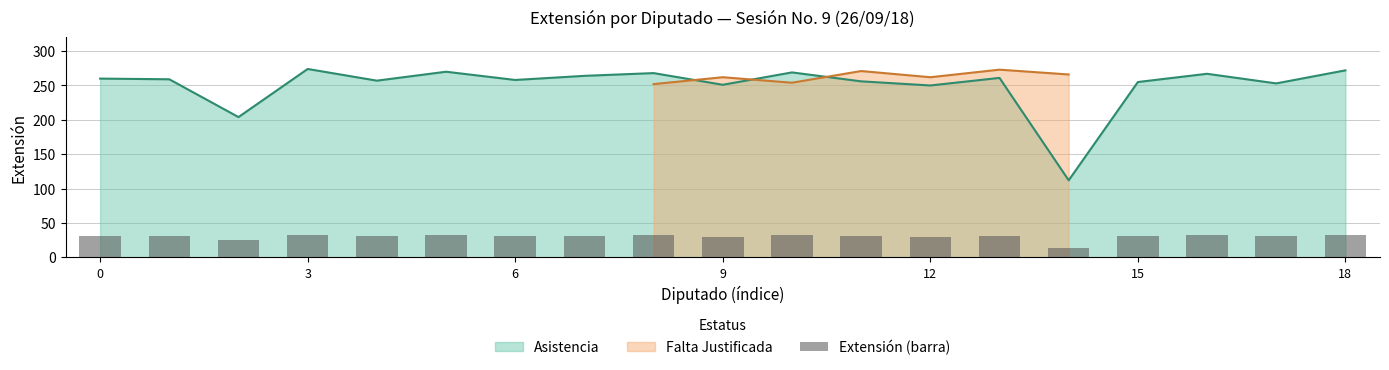

Are the bars horizontal?

No